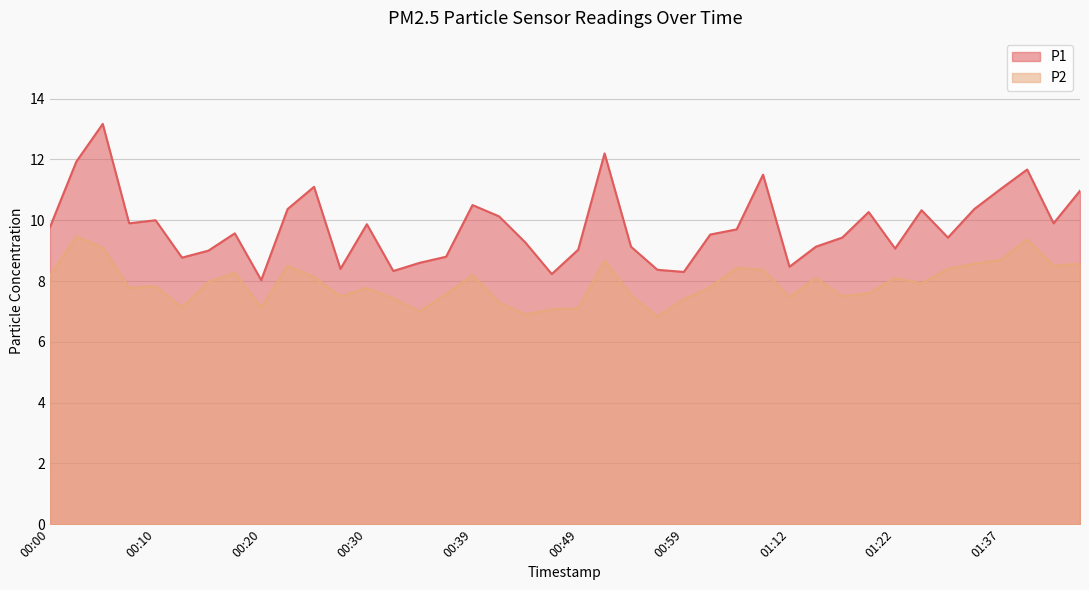

What is the difference between the maximum and minimum values in the P1 series?

5.1